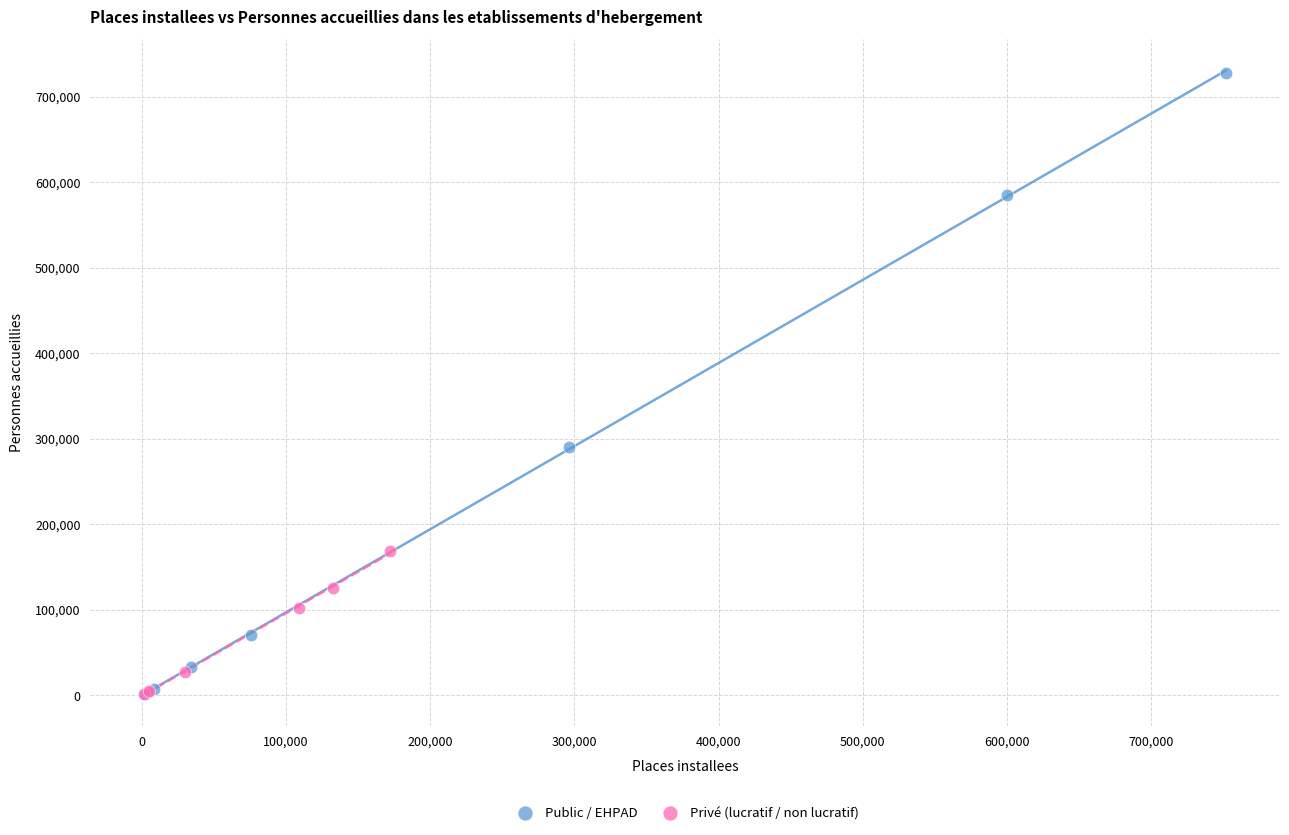

Which series has the largest Y range (max minus min)?

Public / EHPAD